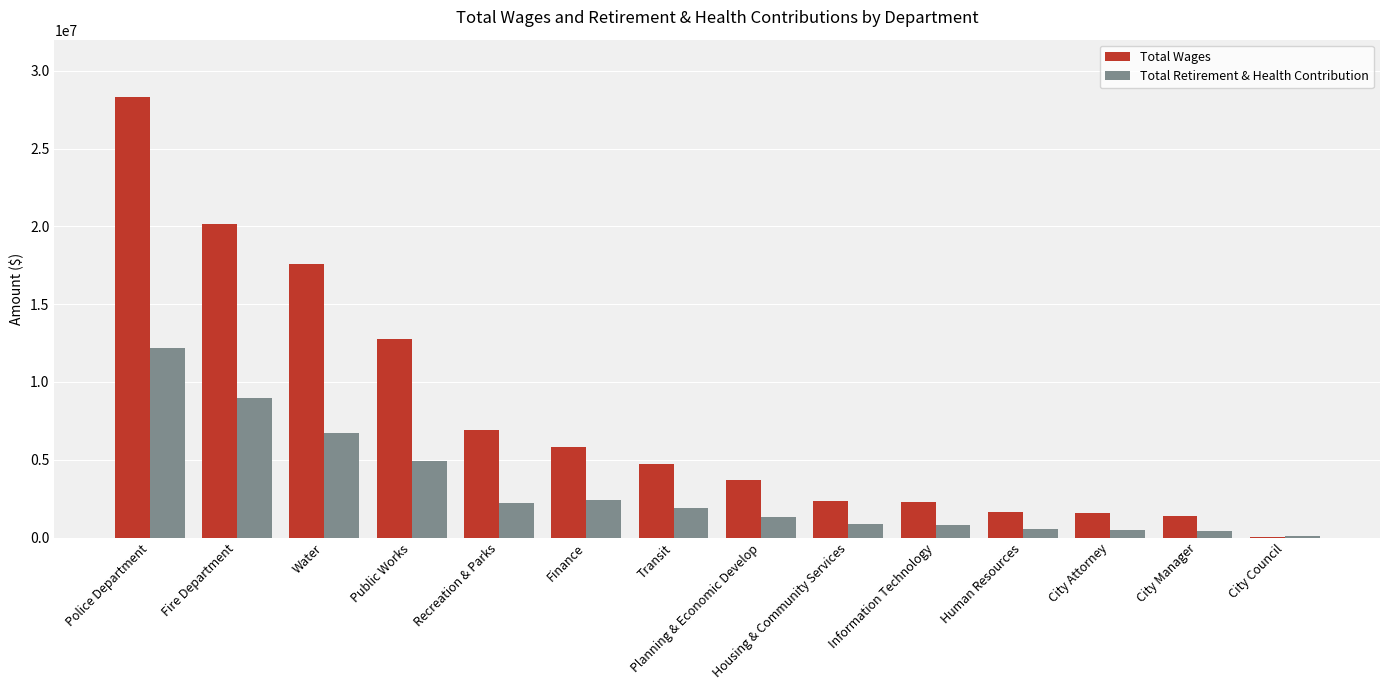

Is it true that Total Retirement & Health Contribution equals 17679648 at Police Department?

False